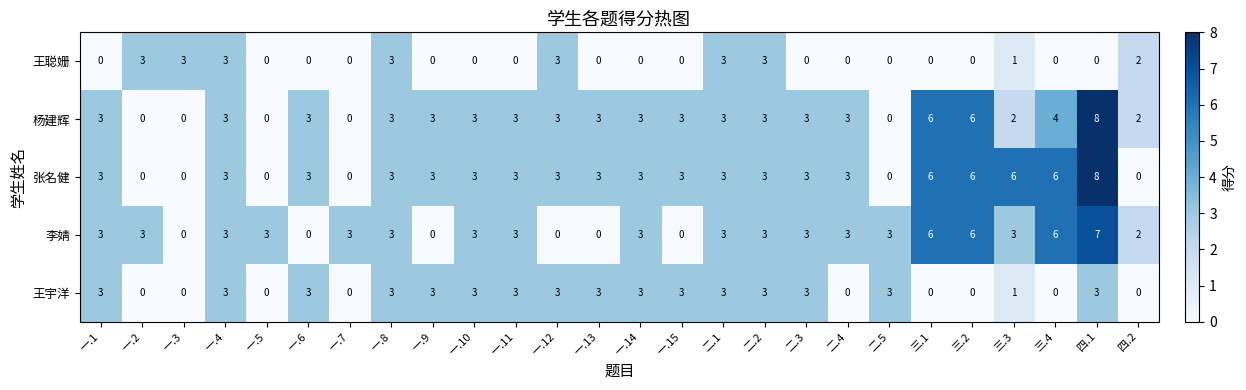

At which category is the sum across all series the highest?

四.1